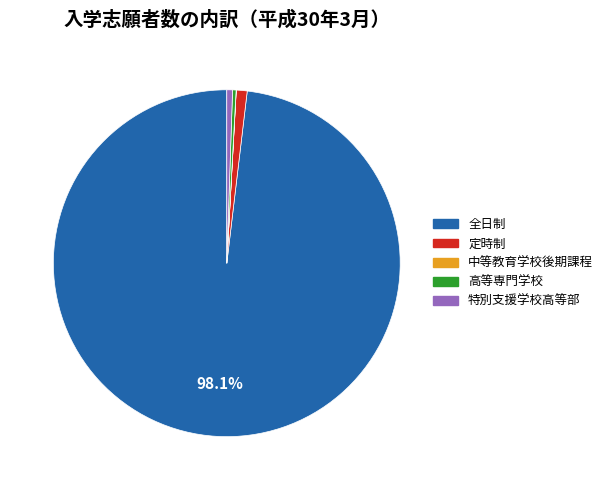

Is there any slice that represents more than half of the pie?

Yes